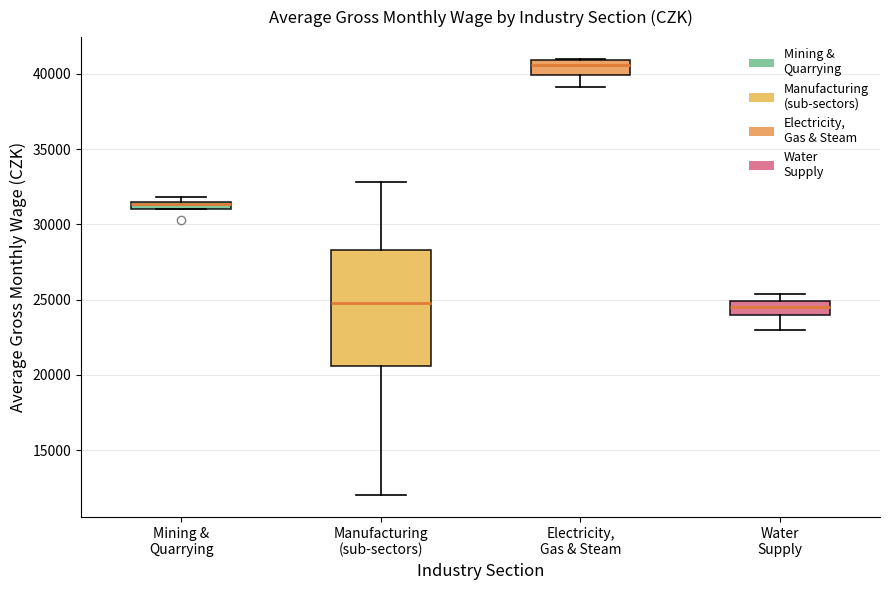

Which box's median line is the highest?

Electricity, Gas & Steam